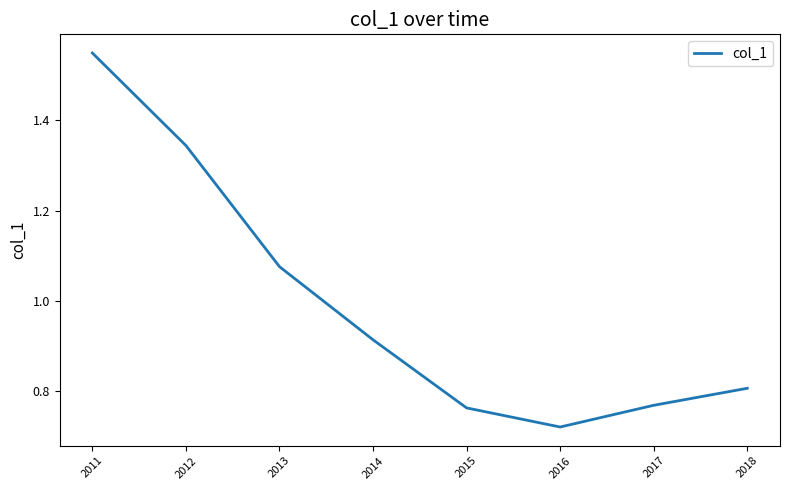

Which label corresponds to the largest value in the chart?

2011